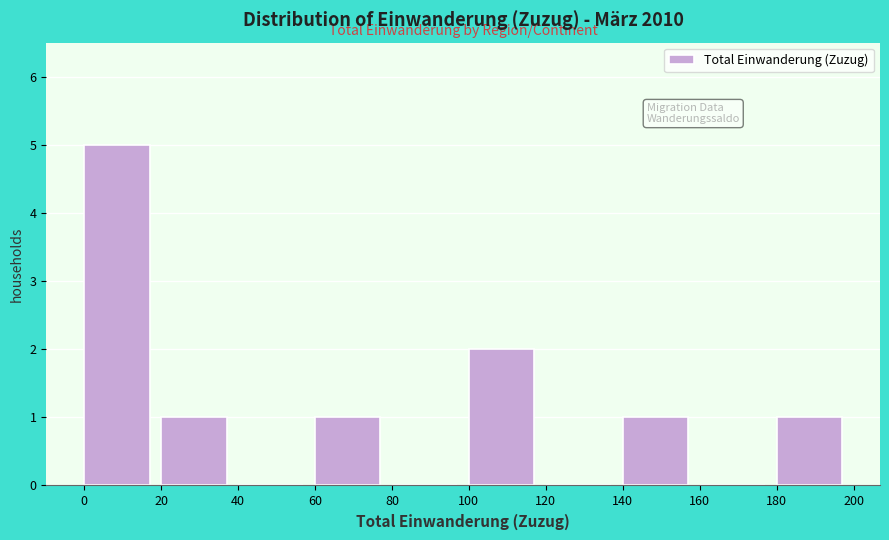

Reading left to right, transcribe this chart: for each bar, give the range it covers on the x-axis and its height. The values are not printed on the chart, so give them approximately, as read against the axis.

0 to 20: 5
20 to 40: 1
40 to 60: 0
60 to 80: 1
80 to 100: 0
100 to 120: 2
120 to 140: 0
140 to 160: 1
160 to 180: 0
180 to 200: 1